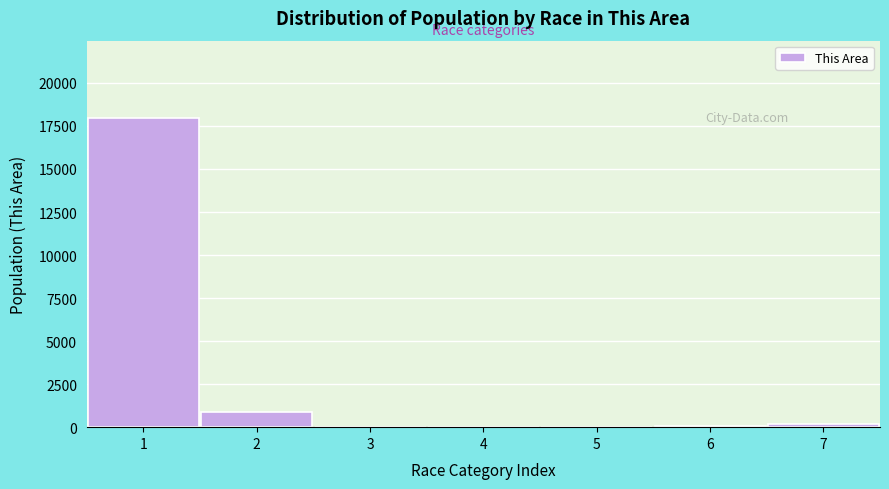

What is the maximum value shown in the chart?

17964